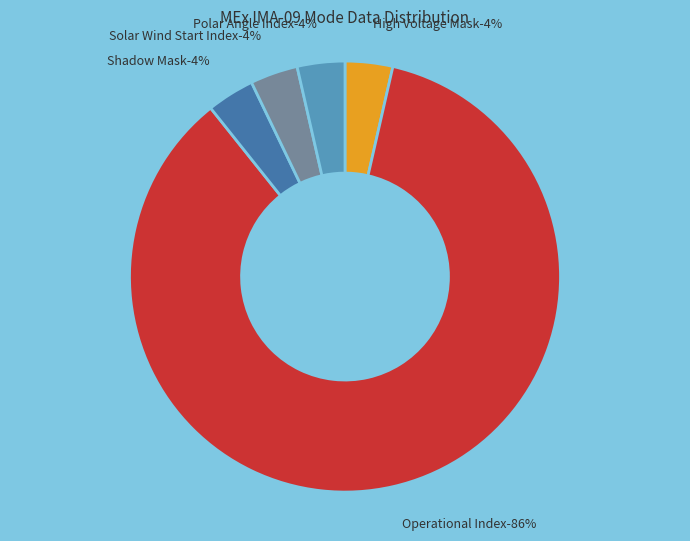

Which slice represents more than half of the pie?

Operational Index